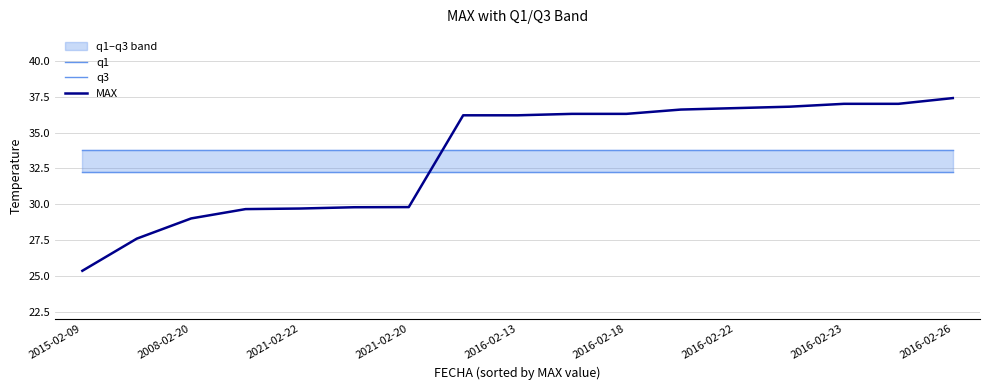

The value of MAX at 2021-02-20 is 29.8. True or false?

True